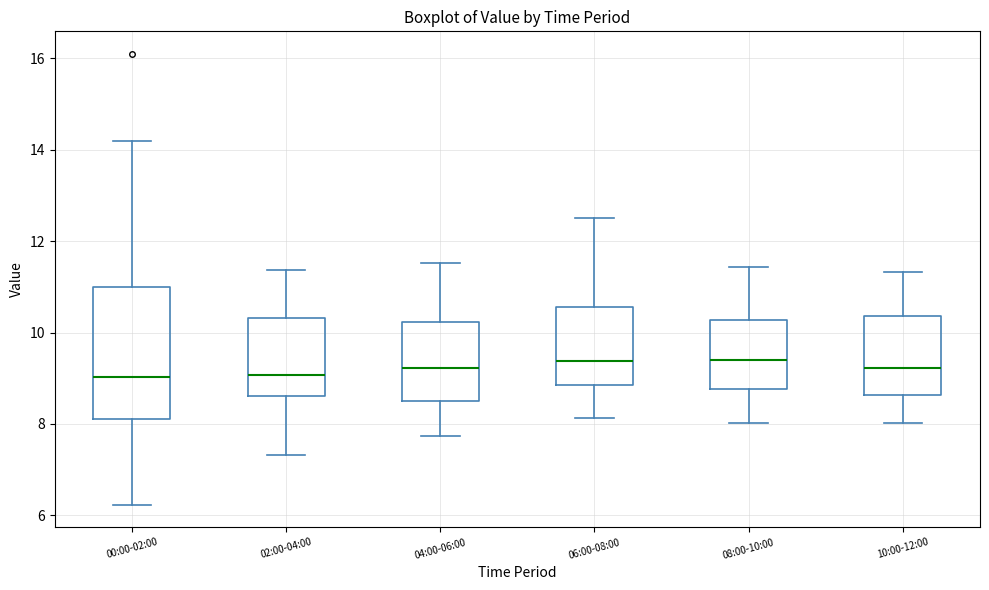

Comparing the boxes themselves (not the whiskers), which one is the tallest?

00:00-02:00